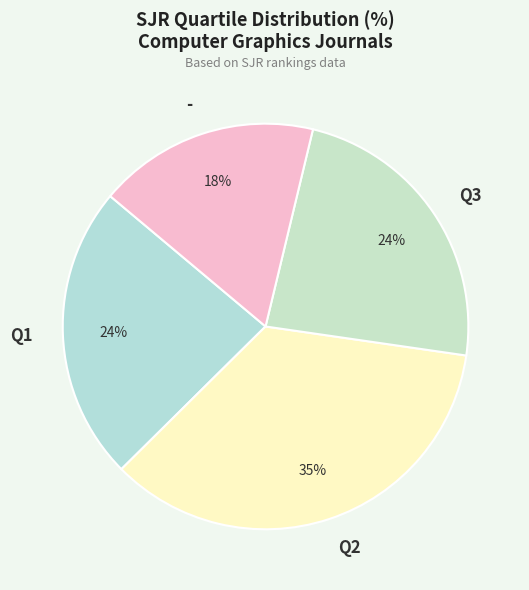

Between Q2 and Q3, which is larger?

Q2